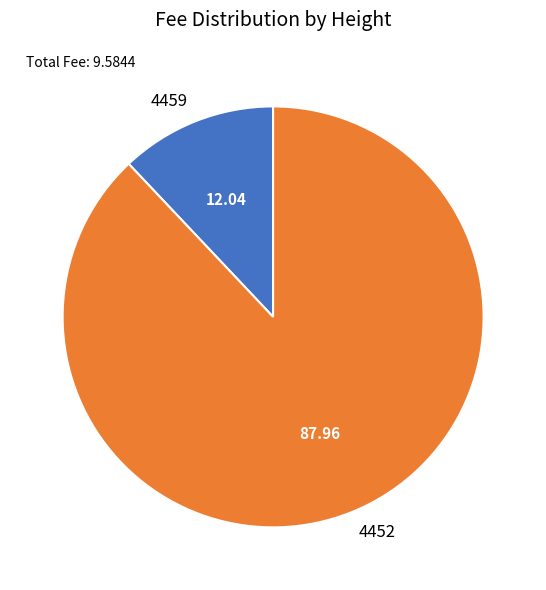

Is there any slice that represents more than half of the pie?

Yes